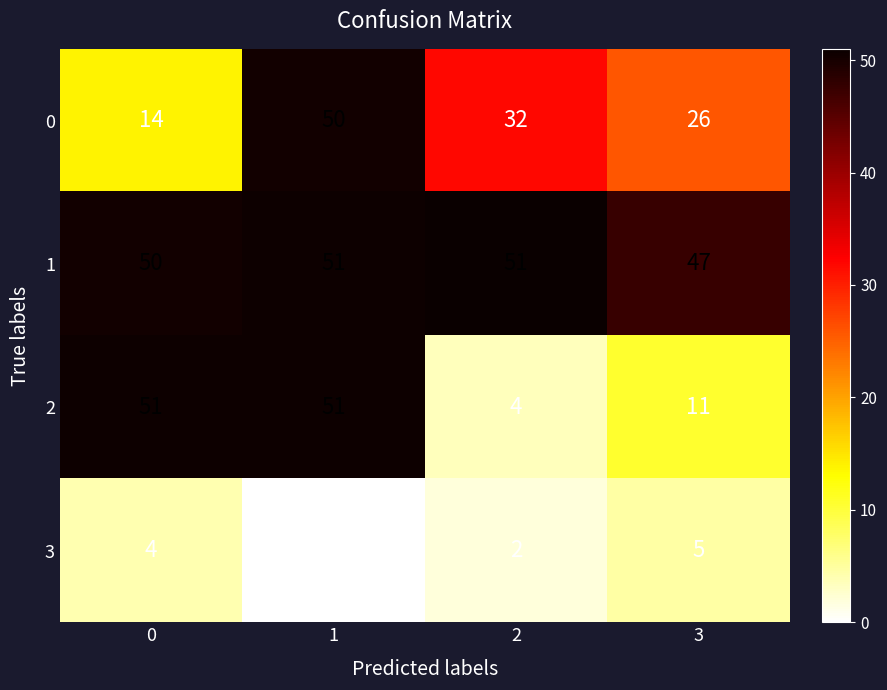

The value of 3 at 2 is 1. True or false?

False